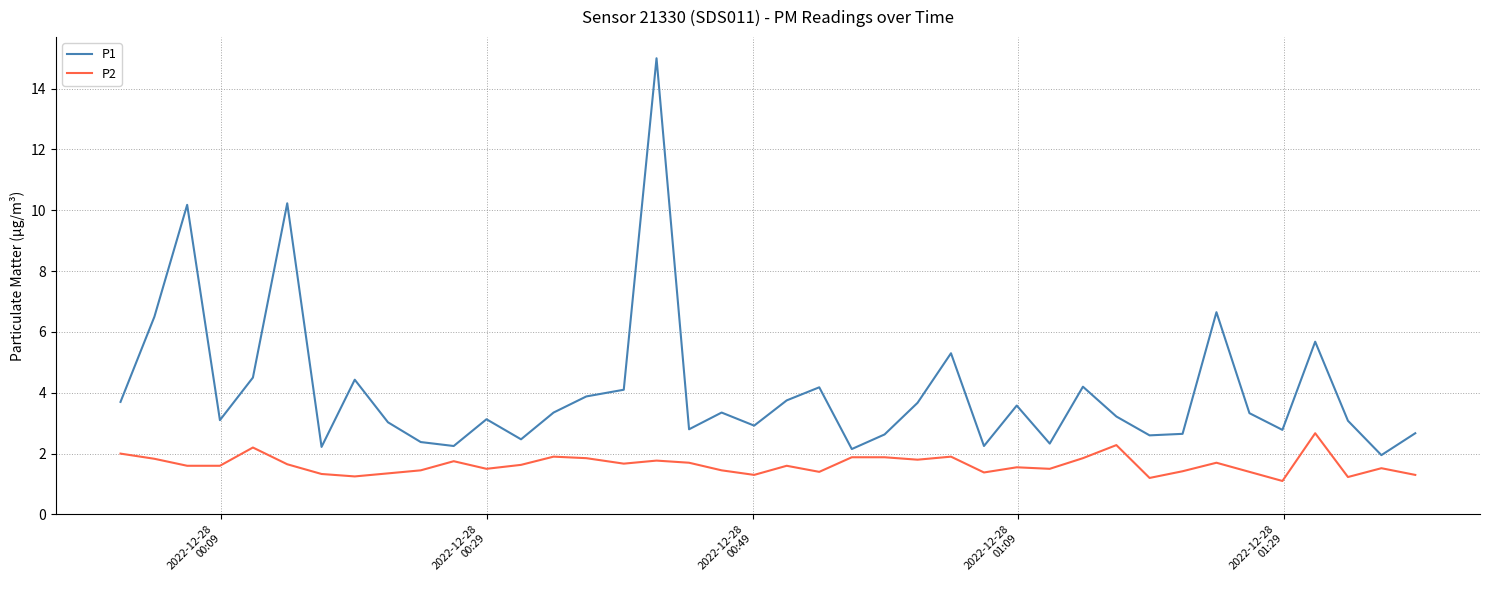

True or false: P1 and P2 intersect in this chart.

False